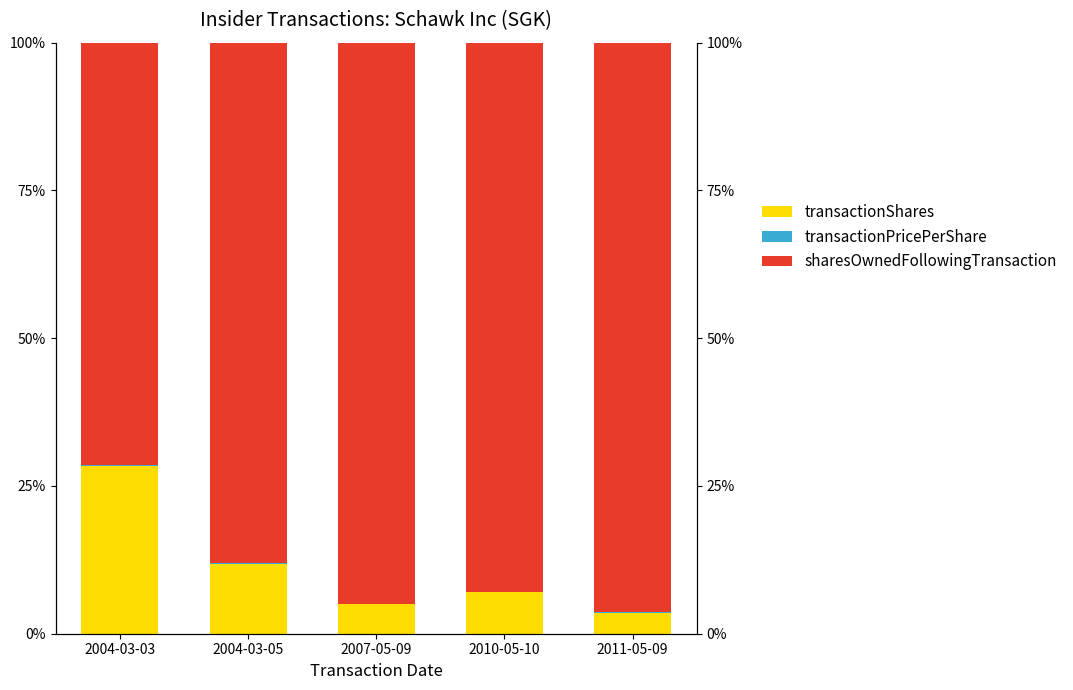

Rank the series by their maximum value, from highest to lowest.

sharesOwnedFollowingTransaction, transactionShares, transactionPricePerShare